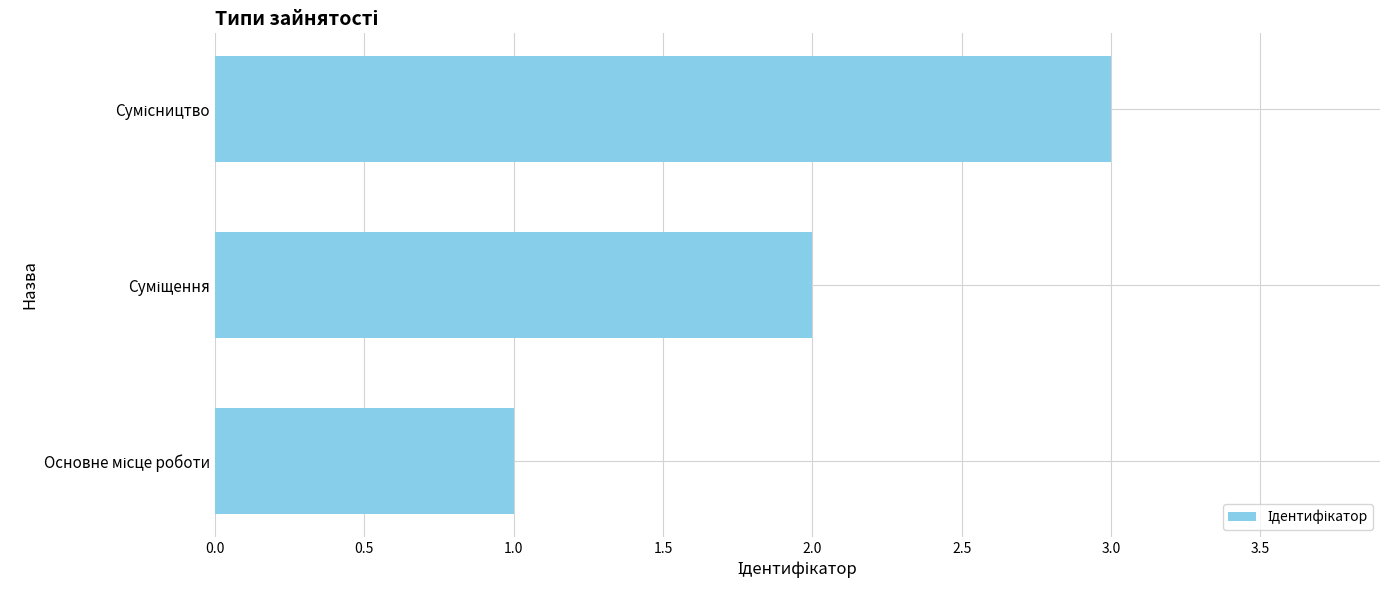

How many data points are less than 2?

1